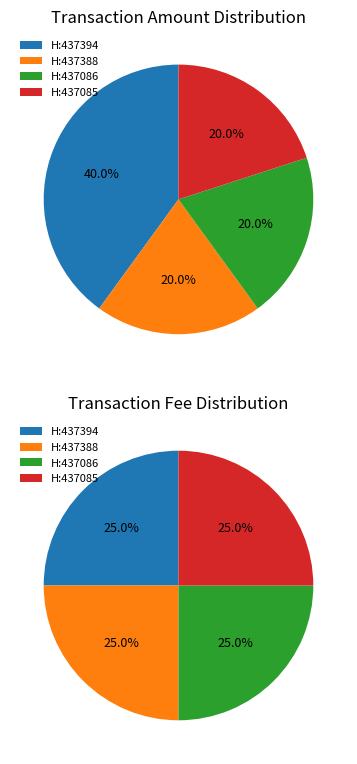

Does any single category account for the majority?

No